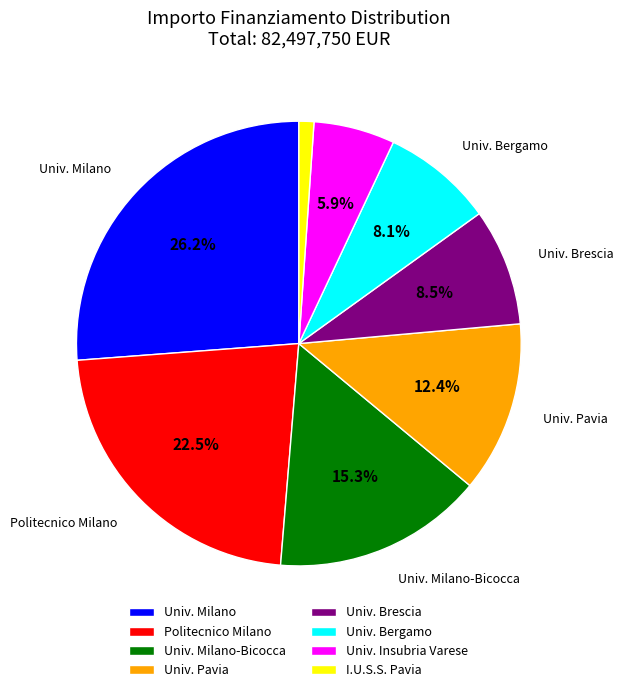

How many segments does this pie chart have?

8